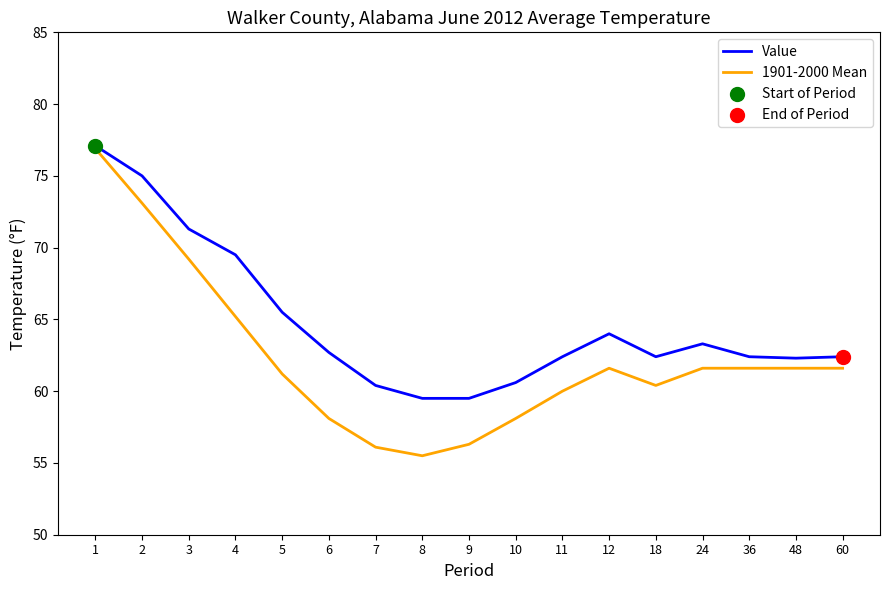

Which series has the largest range (max minus min)?

1901-2000 Mean